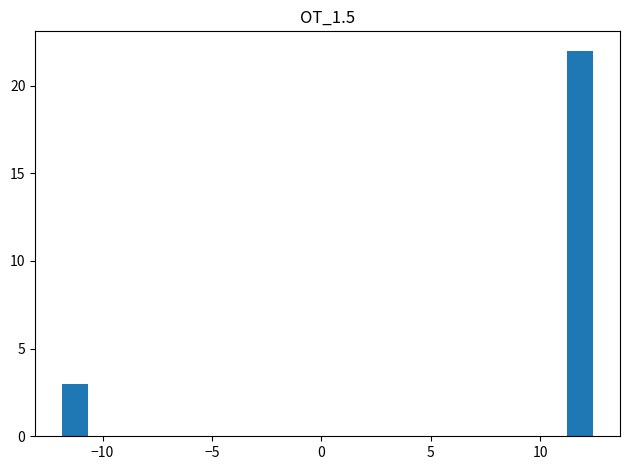

Read against the x-axis, roughly where is the centre of the tallest bar?

12.0